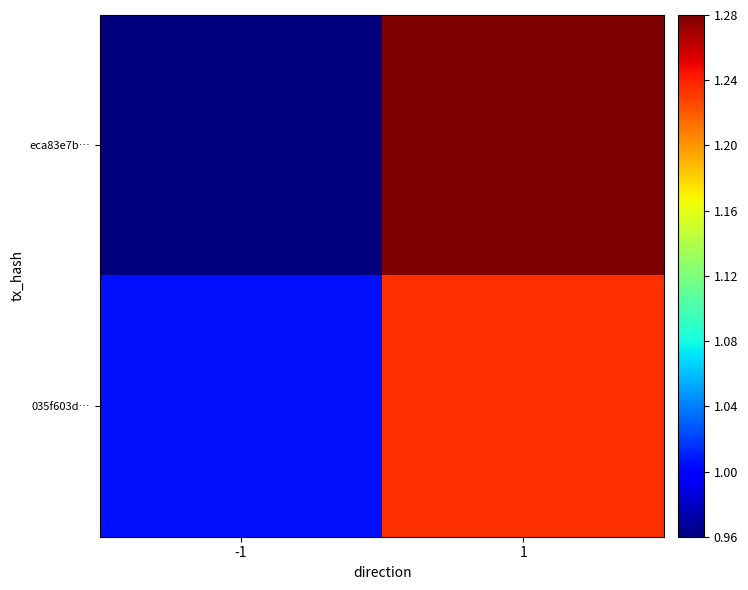

Reading right to left, extract all data points from this chart.

eca83e7b…: 1=1.3	-1=1.0
035f603d…: 1=1.2	-1=1.0